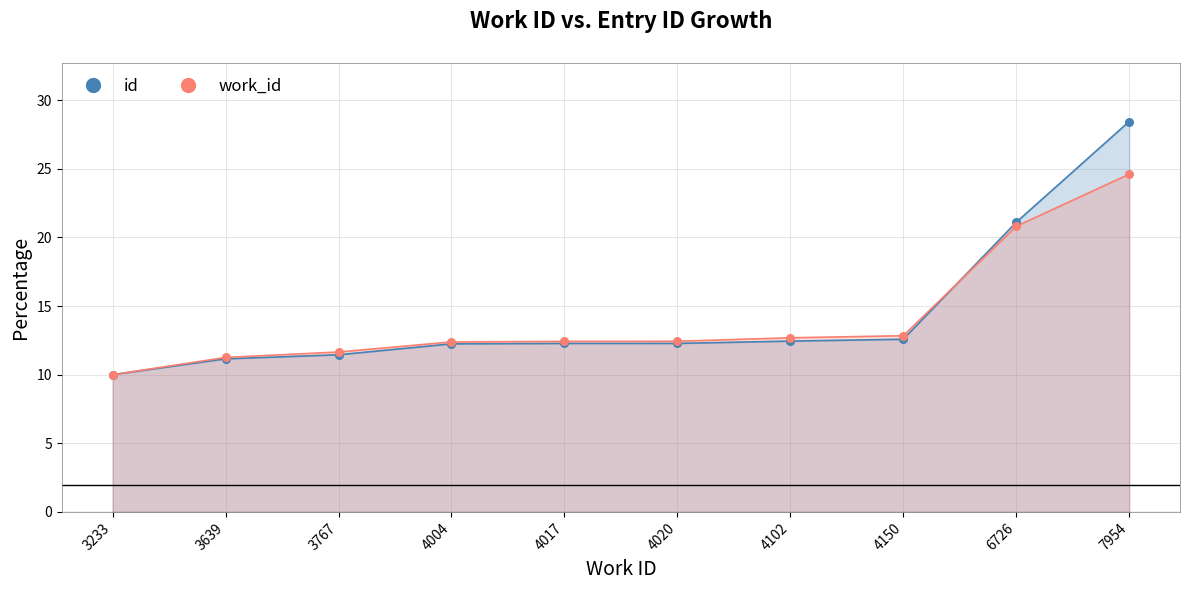

Which series contains the highest Y value?

id